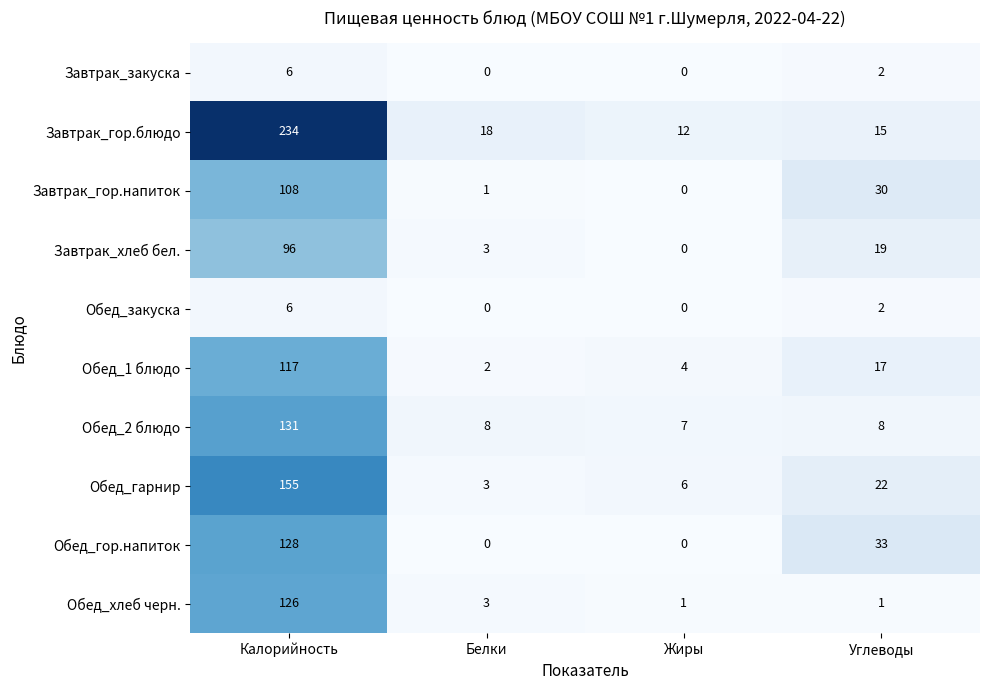

List the labels in order of Завтрак_хлеб бел. value, smallest first.

Жиры, Белки, Углеводы, Калорийность